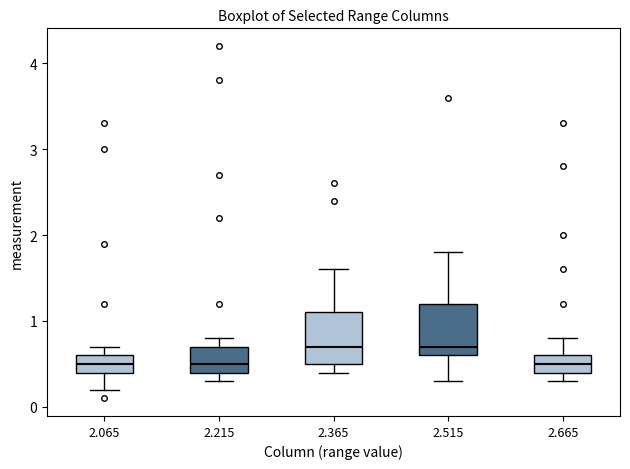

Where does the lower whisker of the box at x = 2.665 end on the y-axis? The values are not printed on the chart, so give them approximately, as read against the axis.

0.3